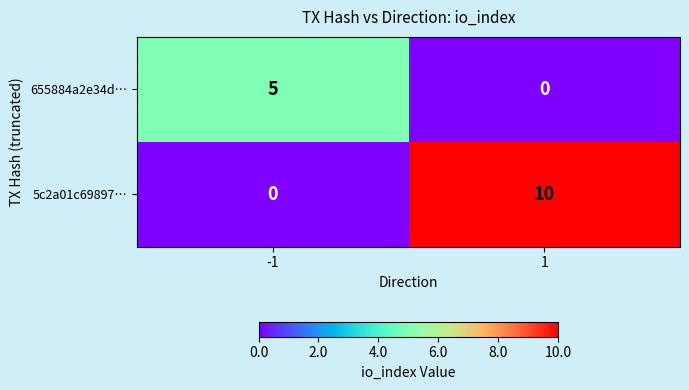

Which series has the largest total across all categories?

5c2a01c69897…